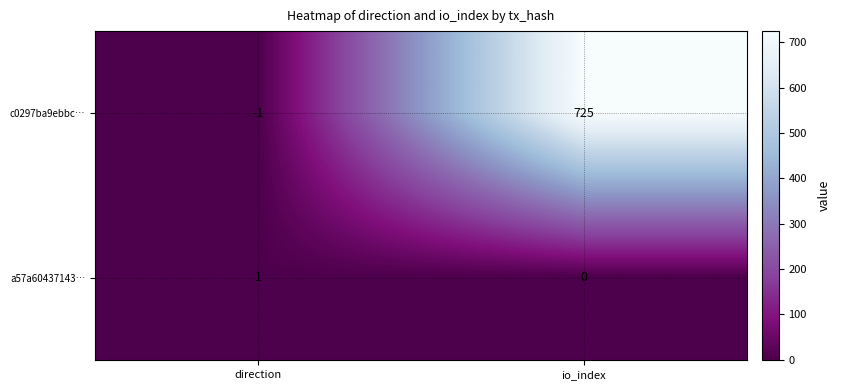

Reading left to right, transcribe all the data shown in this chart.

c0297ba9ebbc…: -1	725
a57a60437143…: 1	0